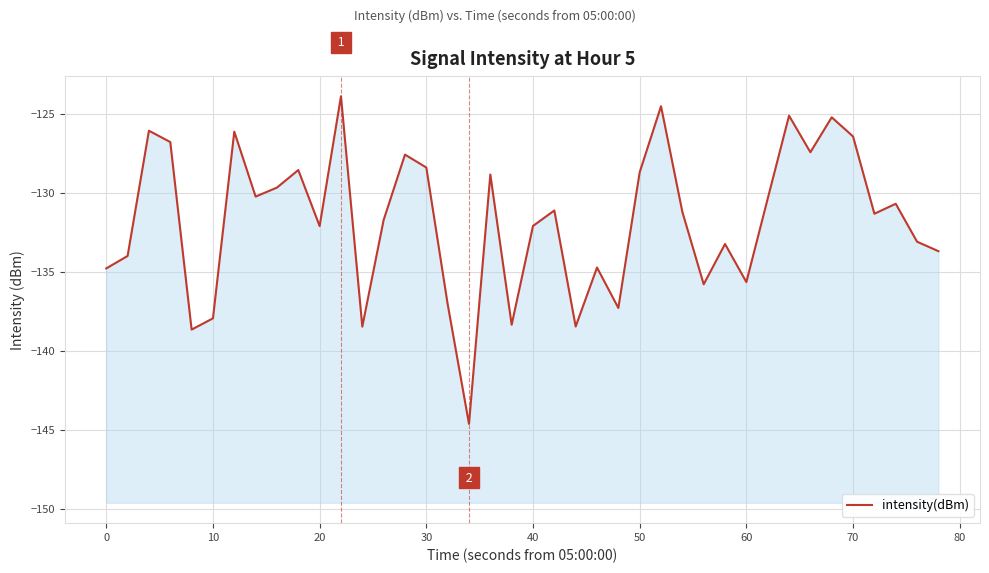

Does the chart display data point markers on the line(s)?

No